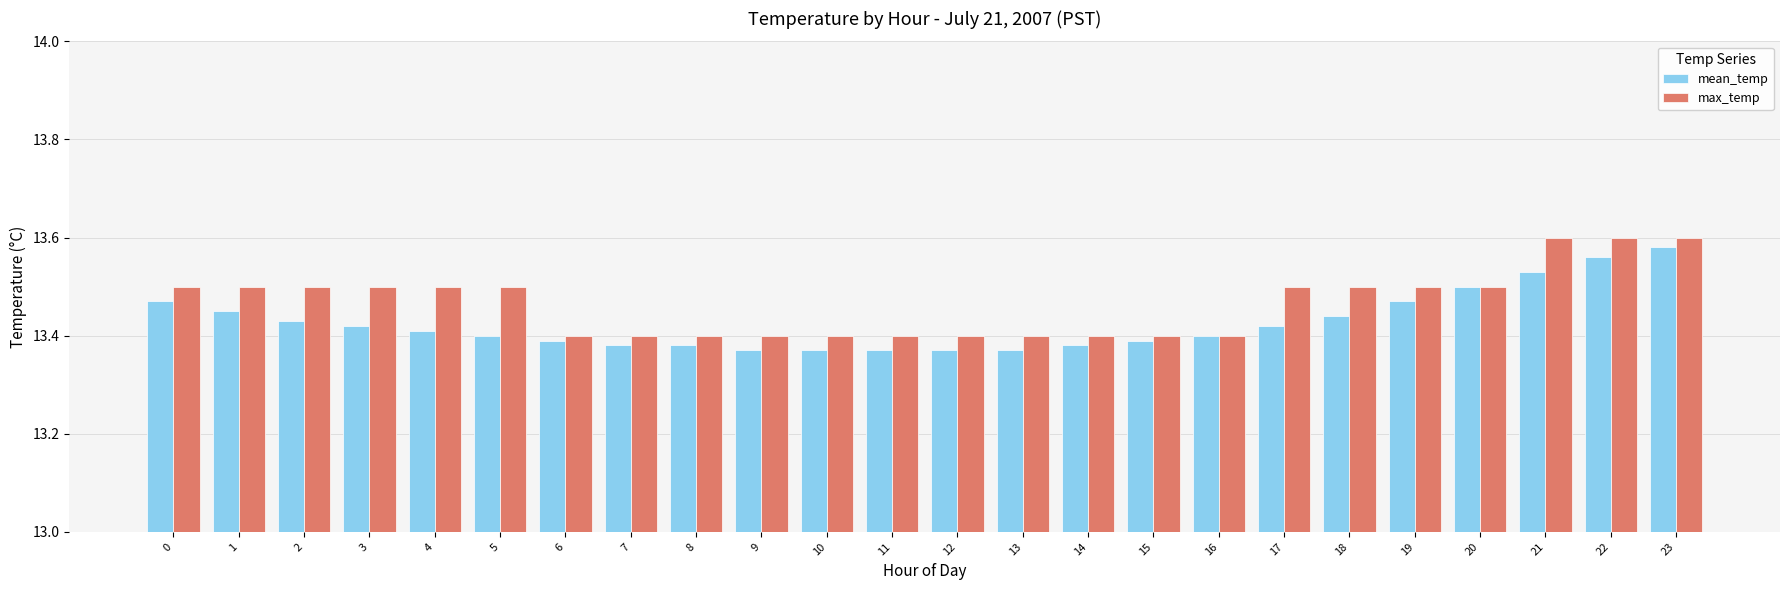

Are the bars grouped side by side (vs. stacked)?

Yes